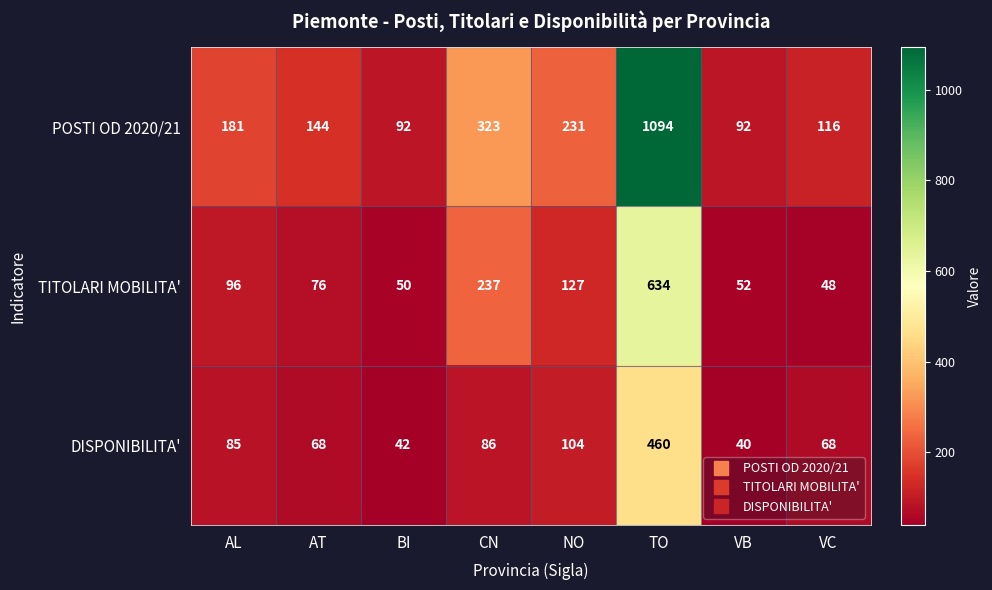

What is the difference between the POSTI OD 2020/21 values at BI and TO?

1002